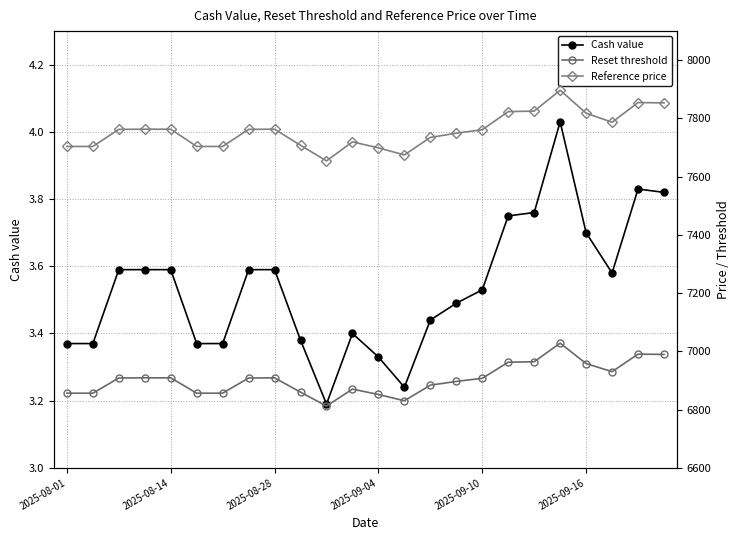

True or false: Cash value has more than 1 interior local peaks.

True